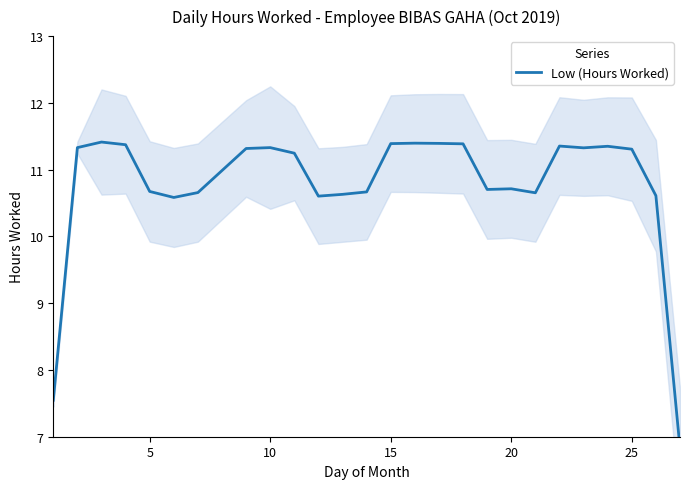

Is this an area chart (filled region under the line)?

No